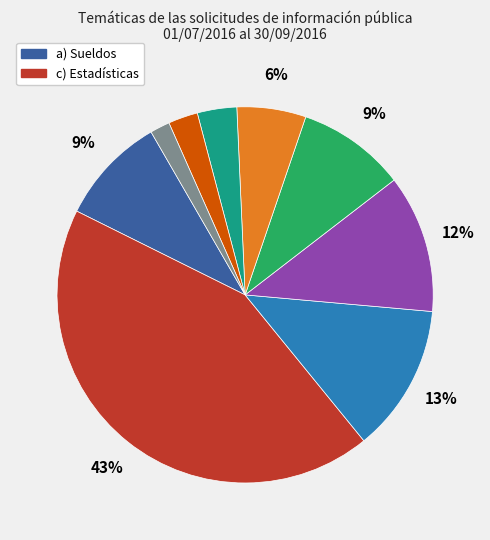

Is there a majority slice in this chart?

No